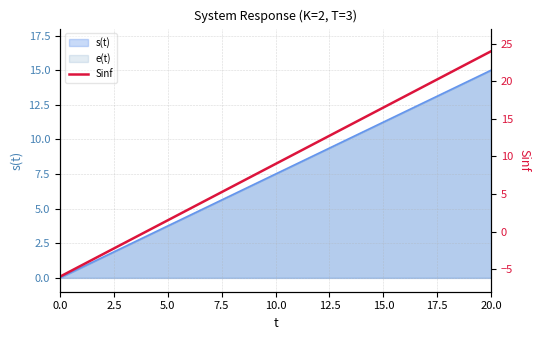

Read the value at 18.

21.0